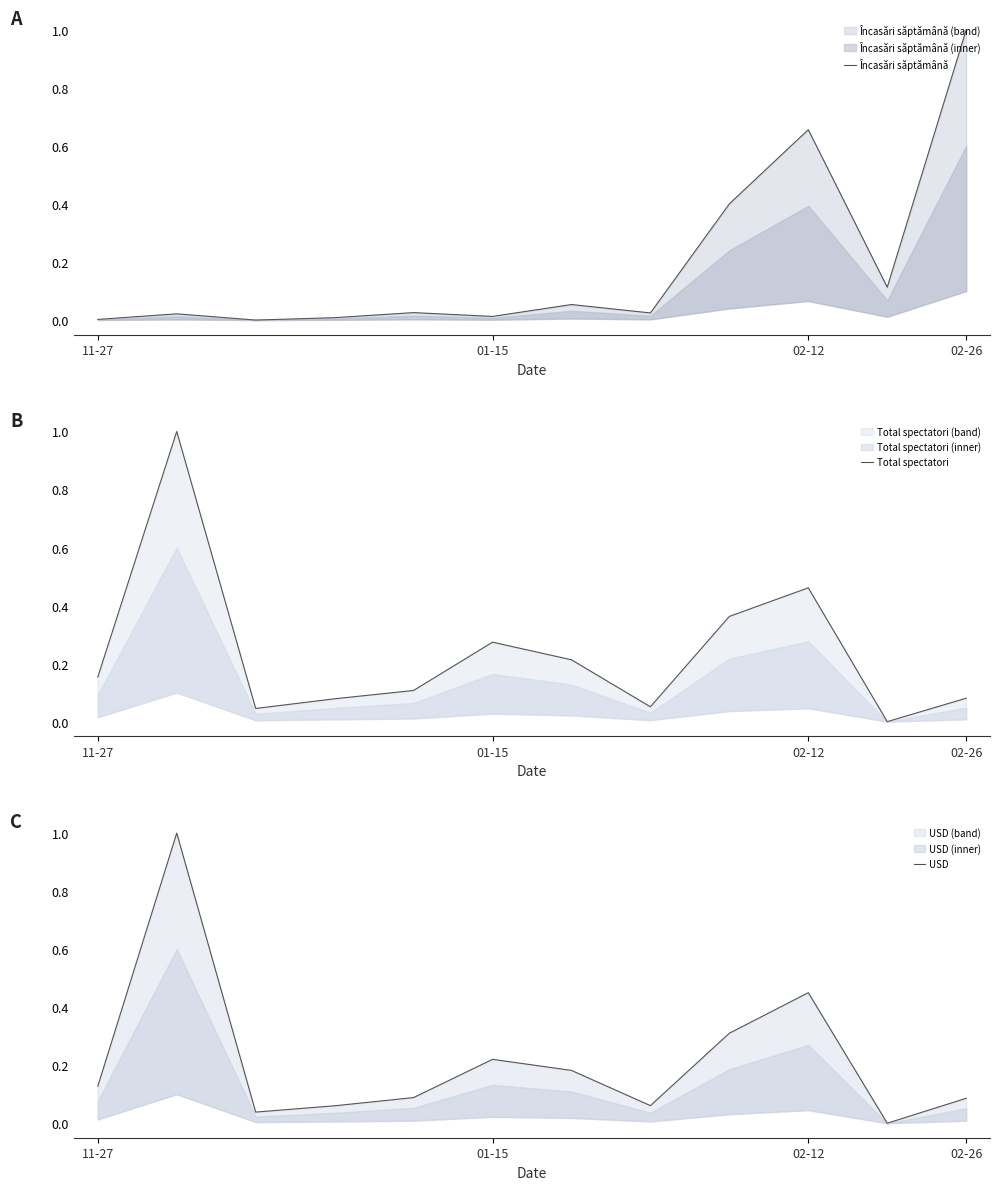

Count the number of data series in this chart.

3